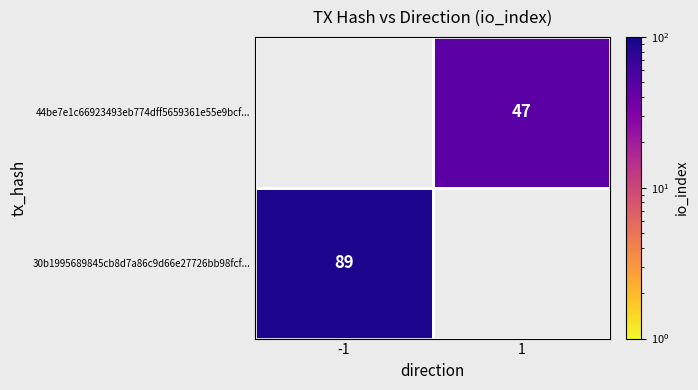

The 44be7e1c66923493eb774dff5659361e55e9bcf... series shows 47 at 1. True or false?

True